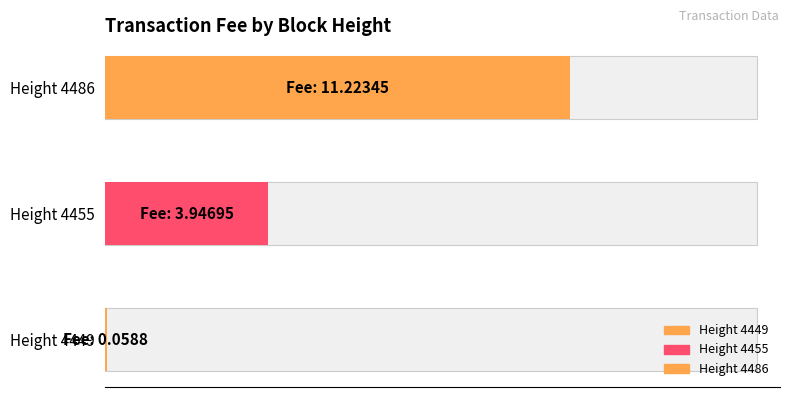

Which has a higher value, 4486 or 4455?

4486